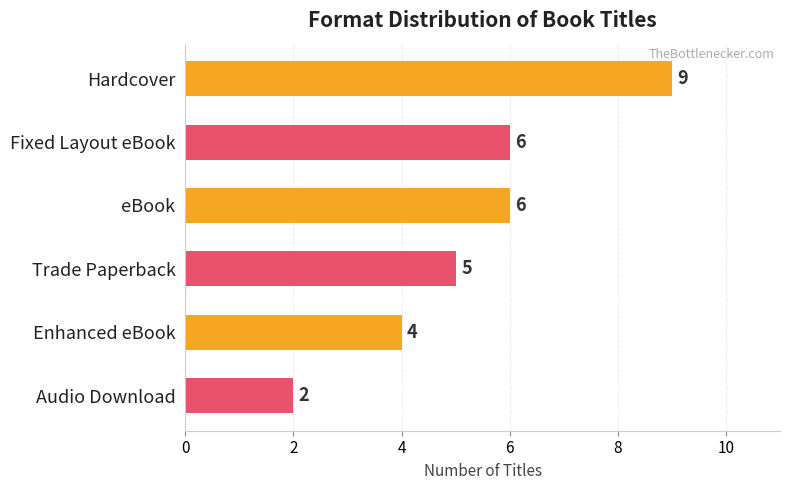

The value at Fixed Layout eBook is 6. True or false?

True